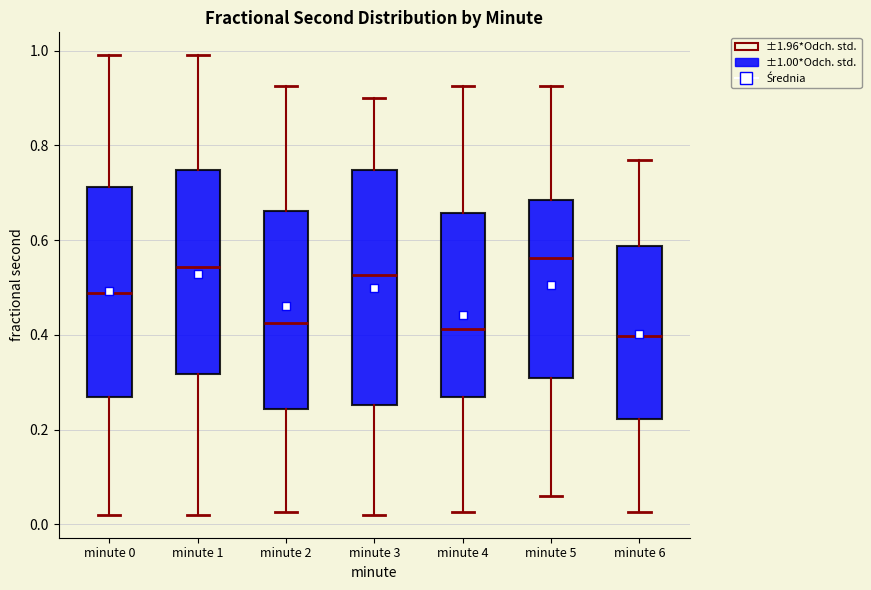

Reading left to right, transcribe this box plot: for each box, give where its median line is, the range the box spans, and where its two whiskers end, as read against the y-axis. The values are not printed on the chart, so give them approximately, as read against the axis.

minute 0: median 0.48, box 0.26 to 0.72, whiskers 0.02 to 1.00
minute 1: median 0.54, box 0.32 to 0.74, whiskers 0.02 to 1.00
minute 2: median 0.42, box 0.24 to 0.66, whiskers 0.02 to 0.92
minute 3: median 0.52, box 0.26 to 0.74, whiskers 0.02 to 0.90
minute 4: median 0.42, box 0.26 to 0.66, whiskers 0.02 to 0.92
minute 5: median 0.56, box 0.30 to 0.68, whiskers 0.06 to 0.92
minute 6: median 0.40, box 0.22 to 0.58, whiskers 0.02 to 0.78